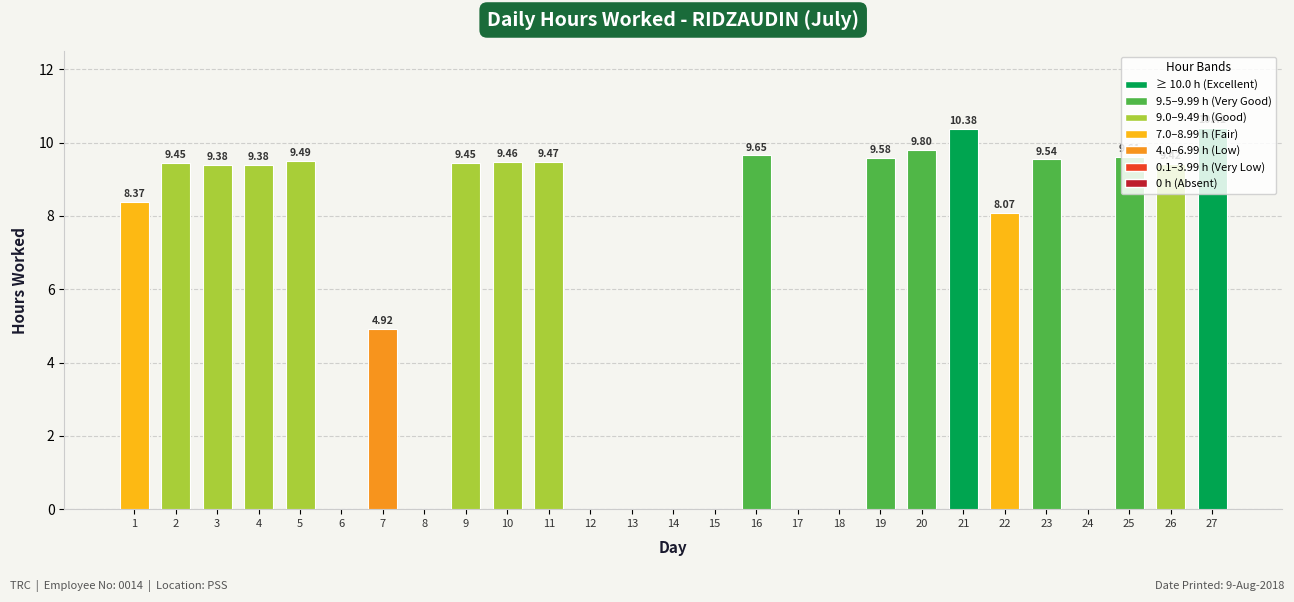

What is the maximum value shown in the chart?

10.4